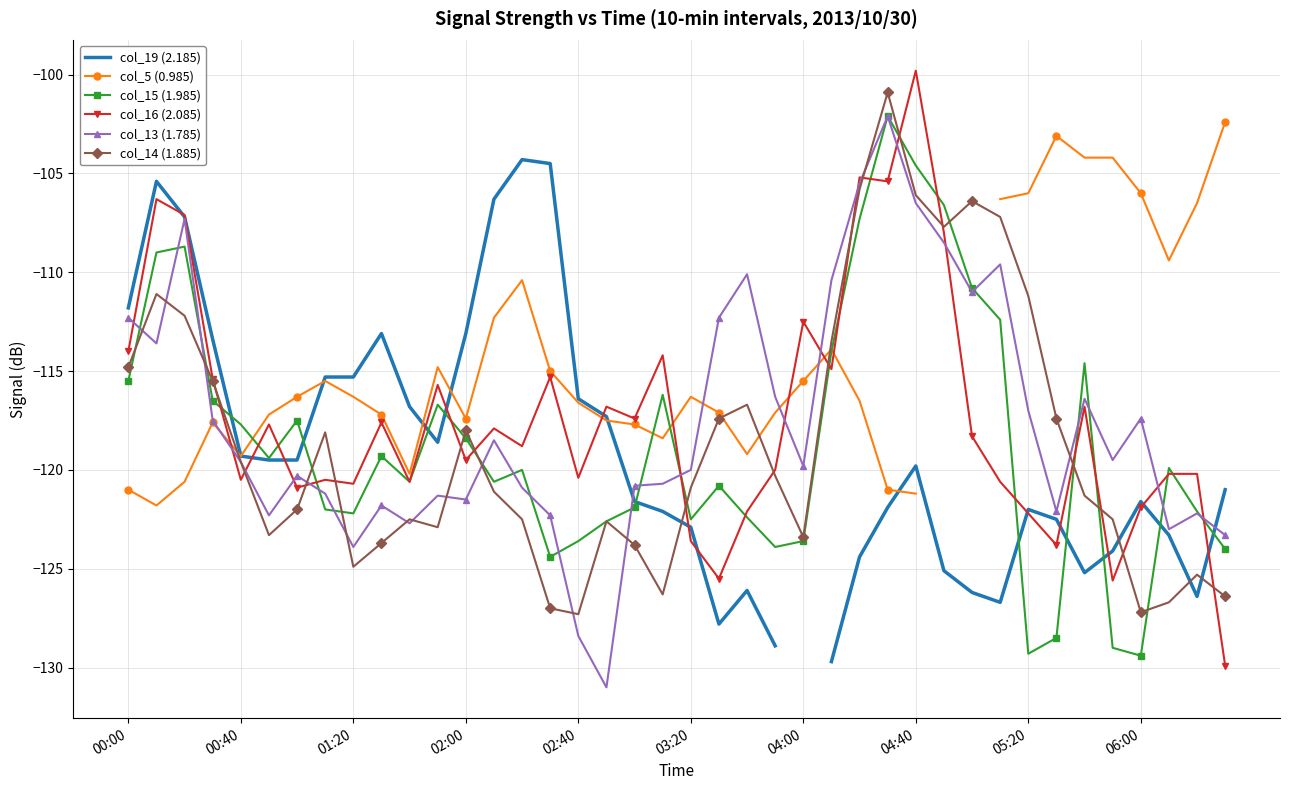

What is the lowest value of the col_15 (1.985) series?

-129.4